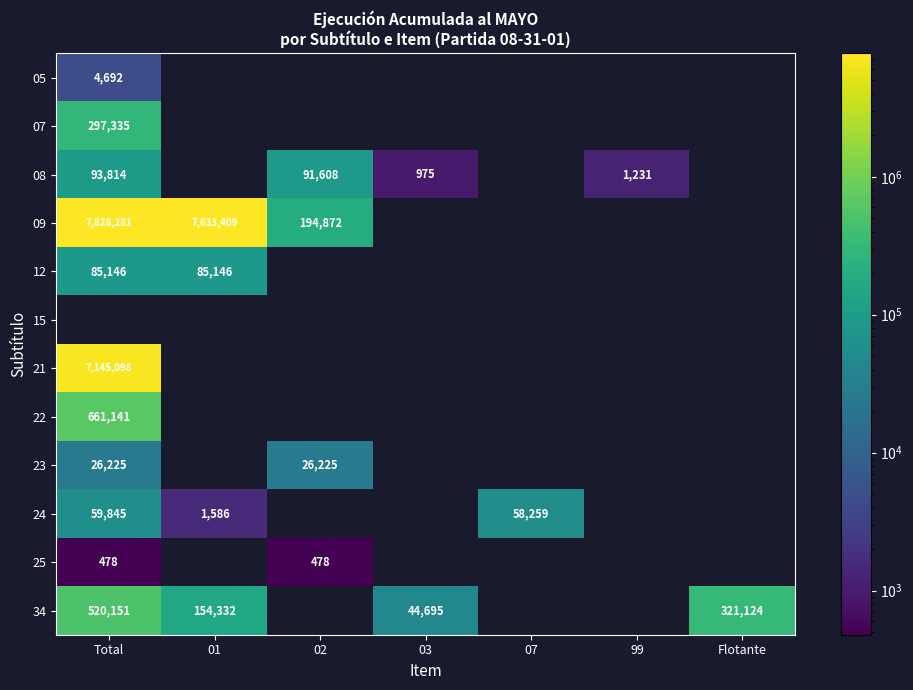

What is the spread (max minus min) of values at Total?

7827803.0